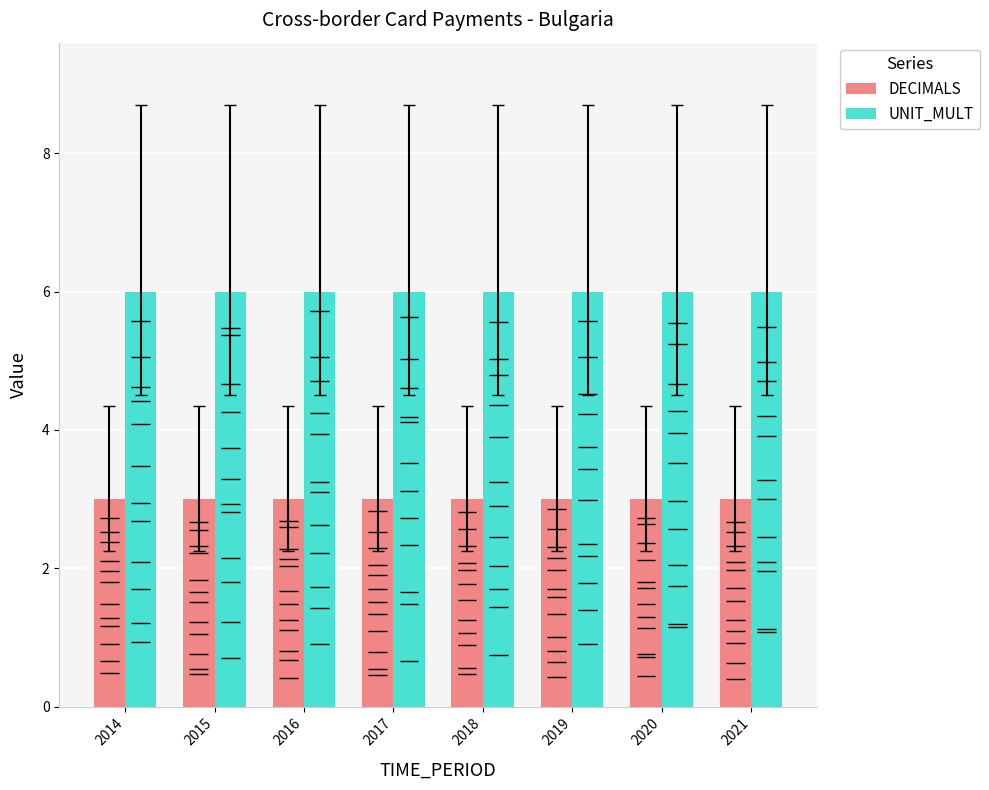

The value of UNIT_MULT at 2021 is 10. True or false?

False